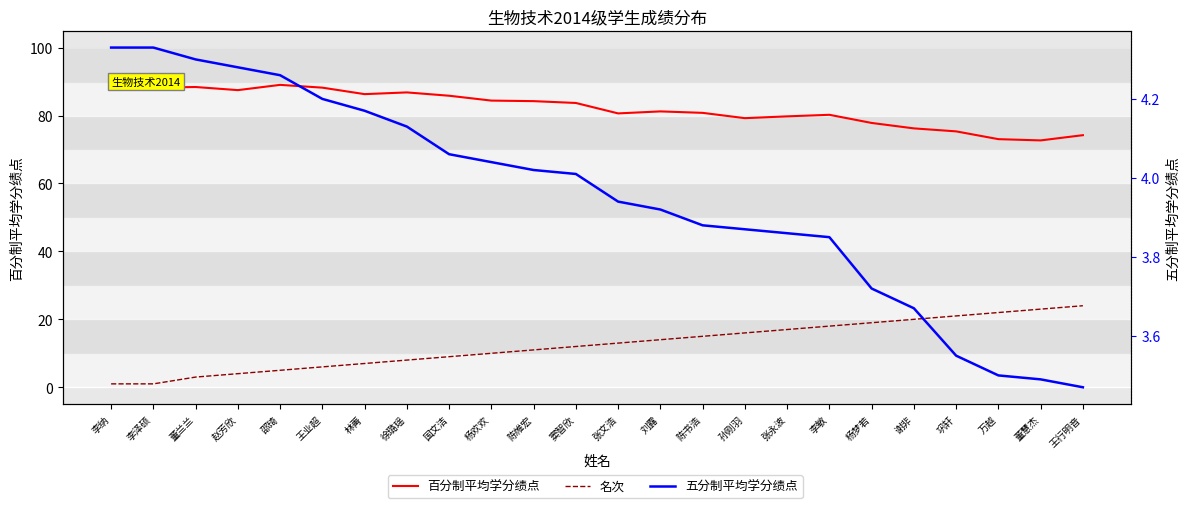

The 名次 series shows 15.2 at 王行明音. True or false?

False